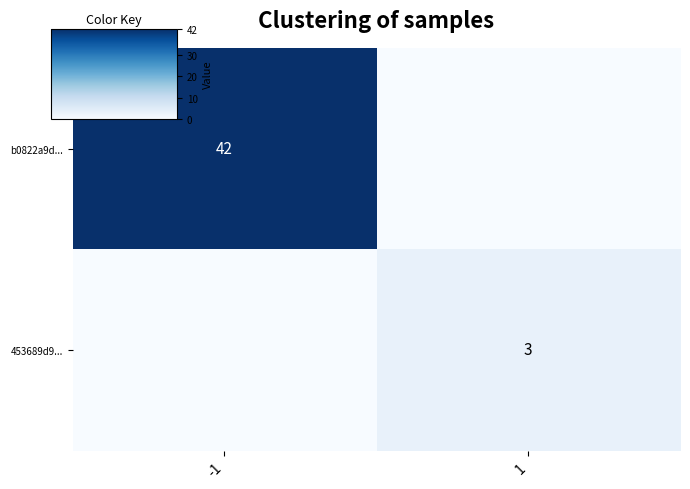

At which label does b0822a9d... reach its minimum?

1